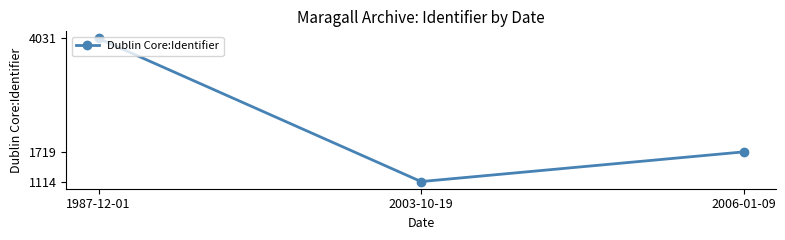

What is the label of the 1st point from the left?

1987-12-01